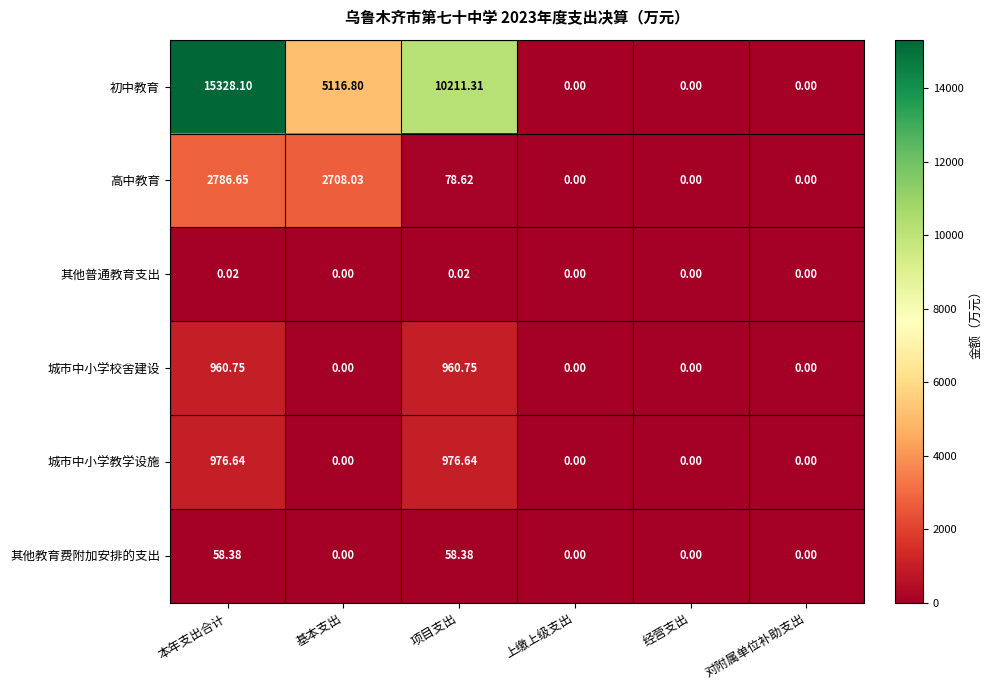

At which category is the sum across all series the highest?

本年支出合计